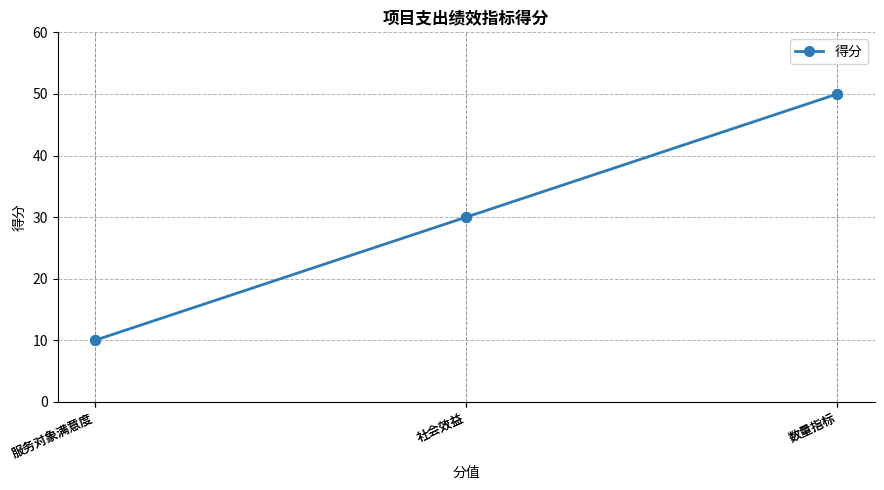

Which label corresponds to the largest value in the chart?

数量指标